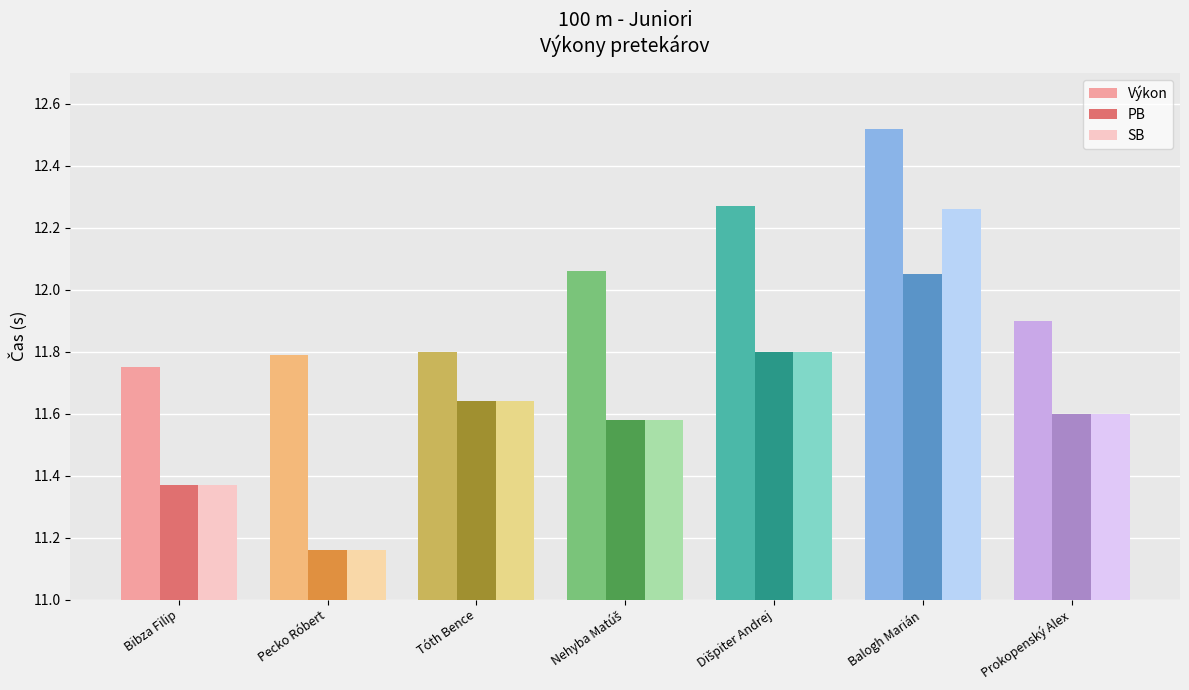

At which category does the chart reach its minimum across all series?

Pecko Róbert